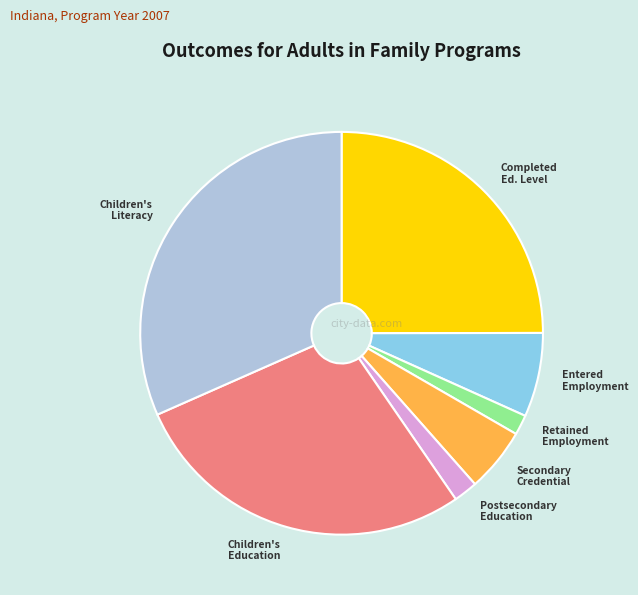

Combined, do Postsecondary Education and Children's Literacy account for over 50%?

No